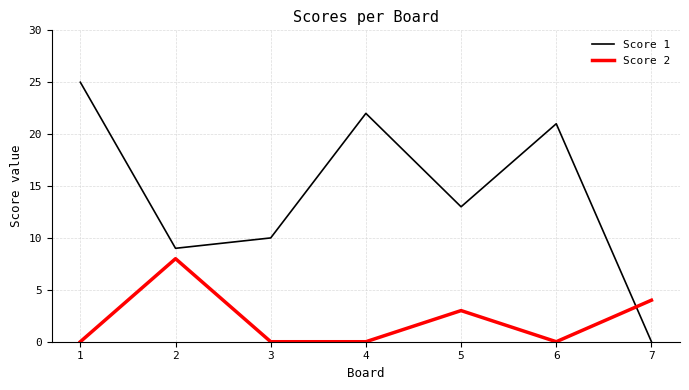

True or false: Score 2 and Score 1 intersect in this chart.

True